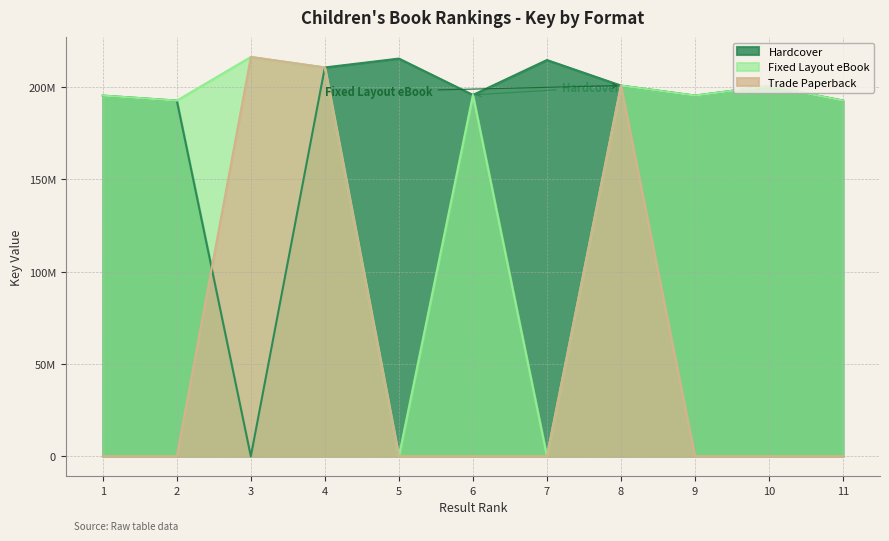

What is the difference between the maximum and minimum values in the Trade Paperback series?

216354707